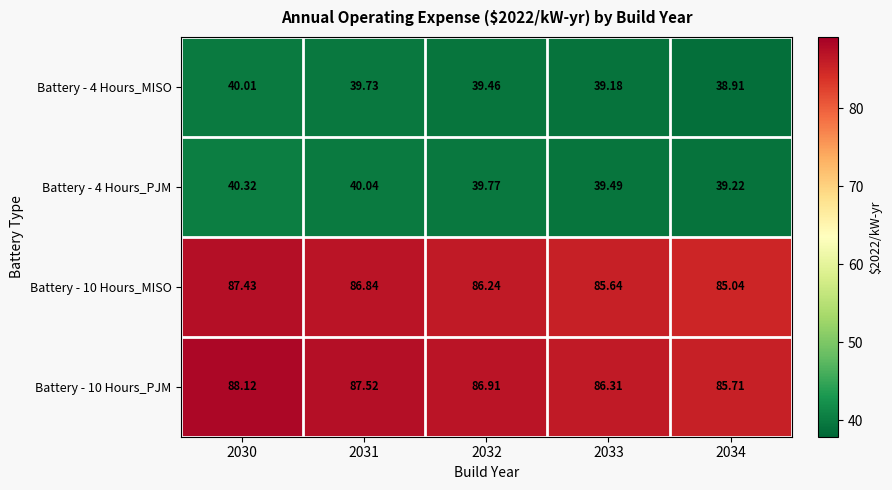

Is the value of Battery - 10 Hours_PJM at 2033 greater than the value of Battery - 10 Hours_MISO at 2033?

Yes